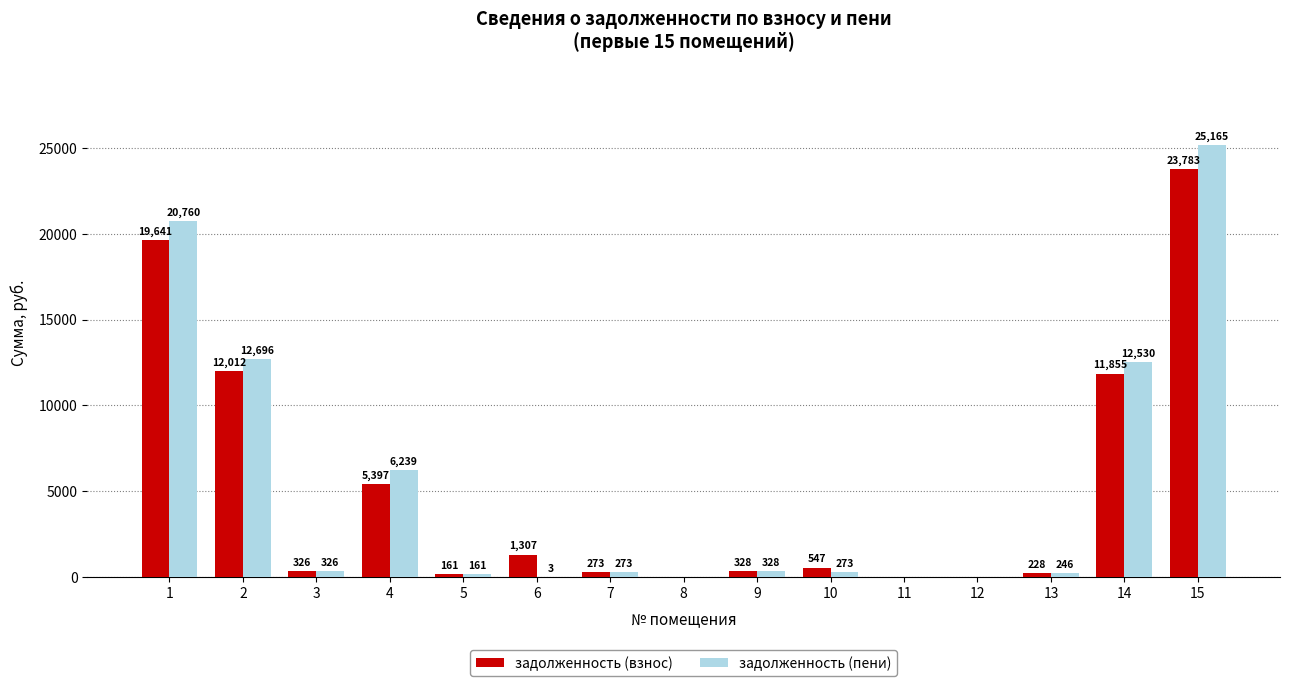

Which category has the highest value across all series?

15